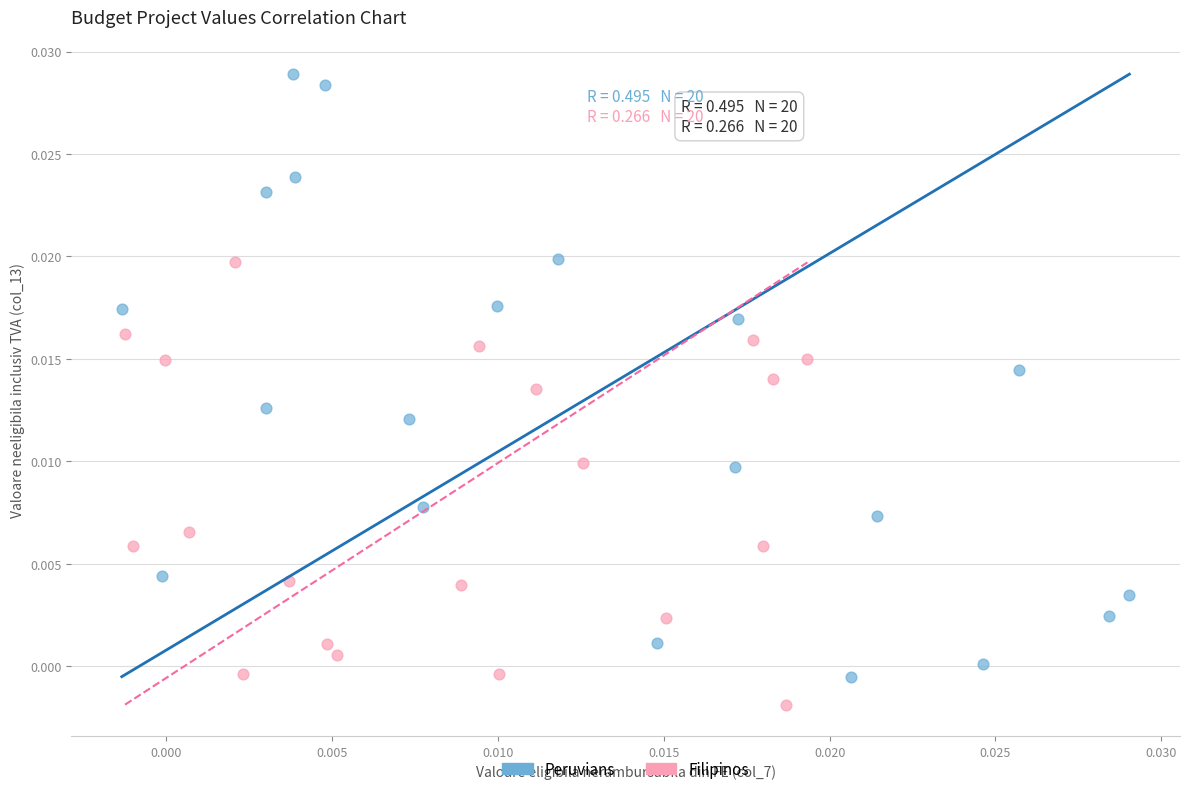

Which series has the widest spread of Y values?

Peruvians